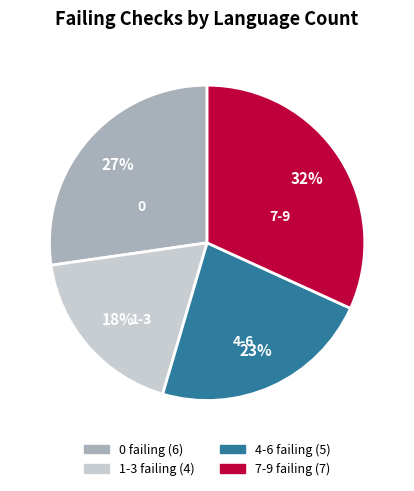

Does any single category account for the majority?

No